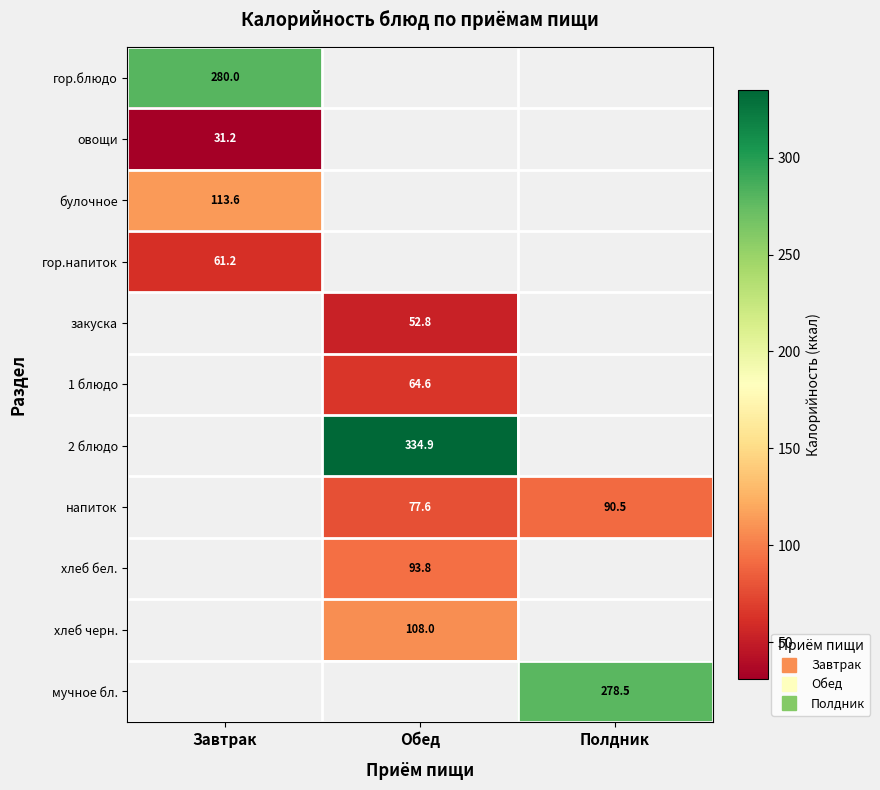

At which label is гор.блюдо closest to 279?

Завтрак